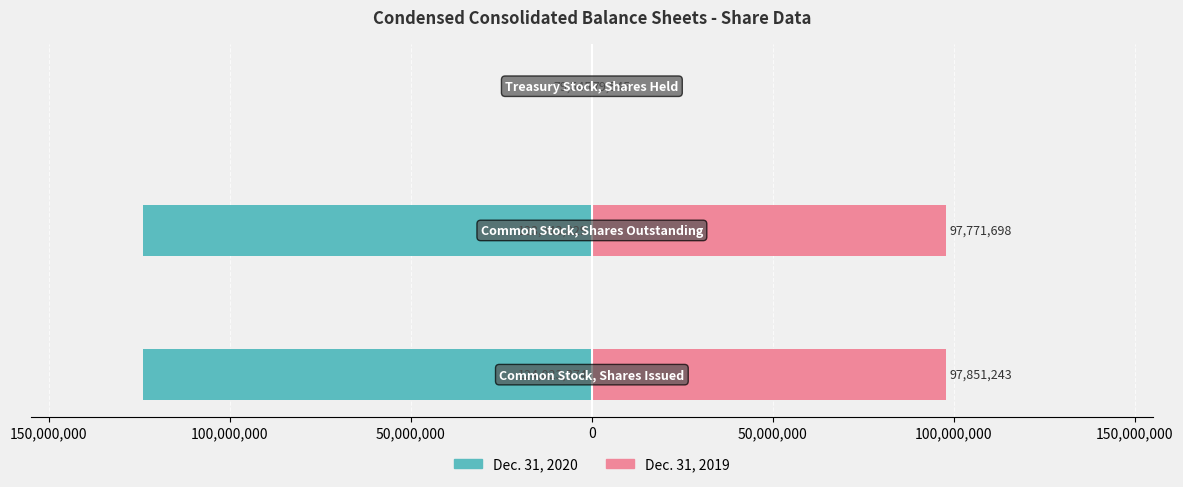

What is the sum of all Dec. 31, 2020 values?

-248046748